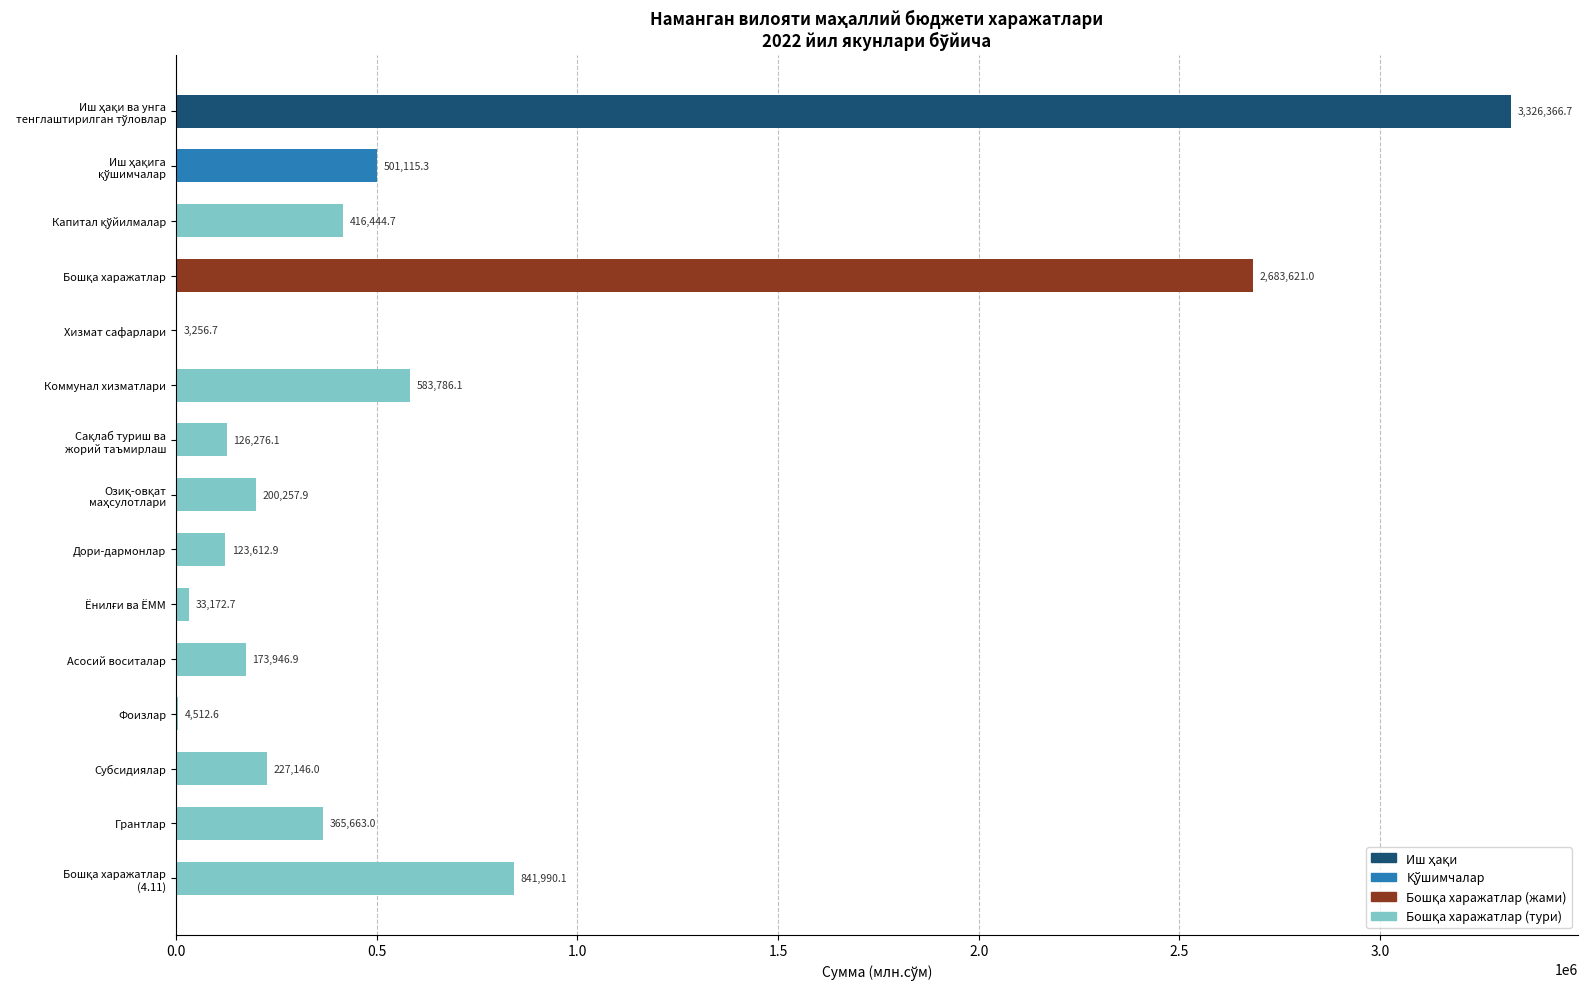

Between Фоизлар and Коммунал хизматлари, which is larger?

Коммунал хизматлари